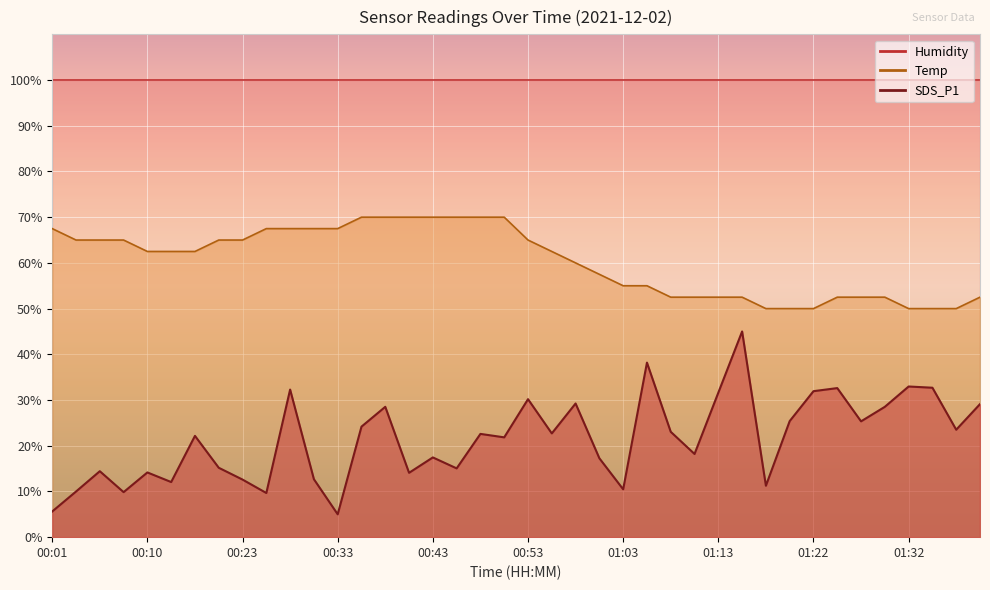

Is the value of Temp at 01:10 greater than the value of SDS_P1 at 00:43?

Yes